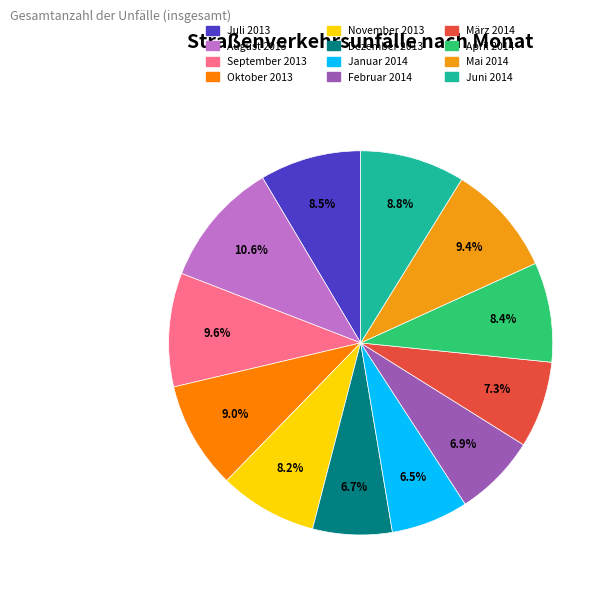

Does November 2013 represent more than half of the total?

No